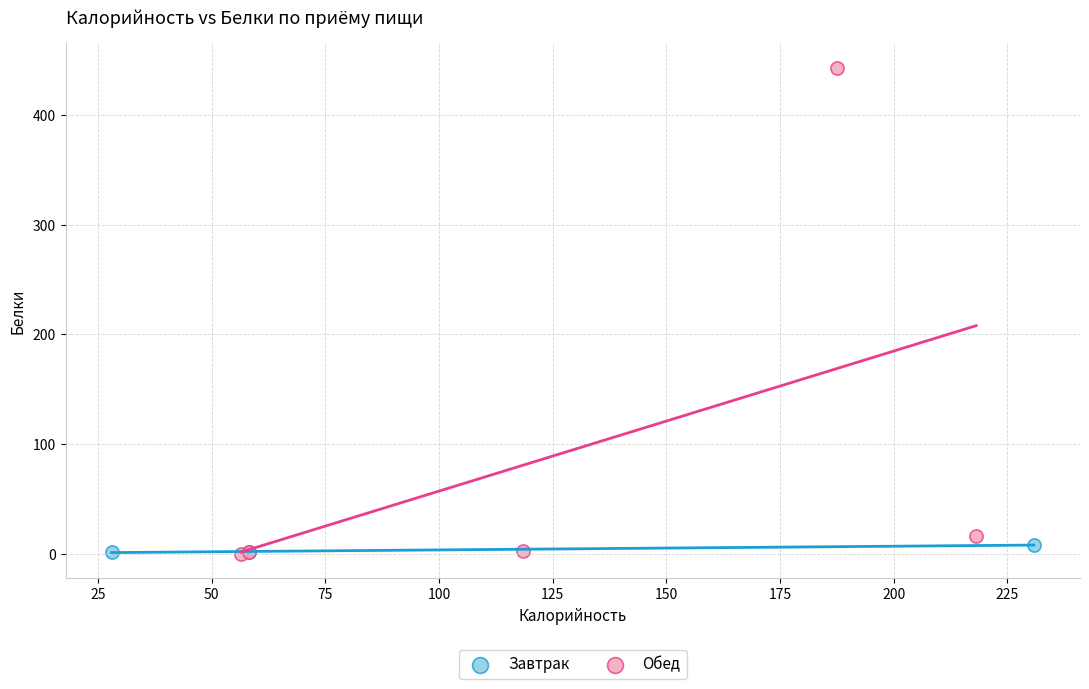

Which series has the widest spread of Y values?

Обед